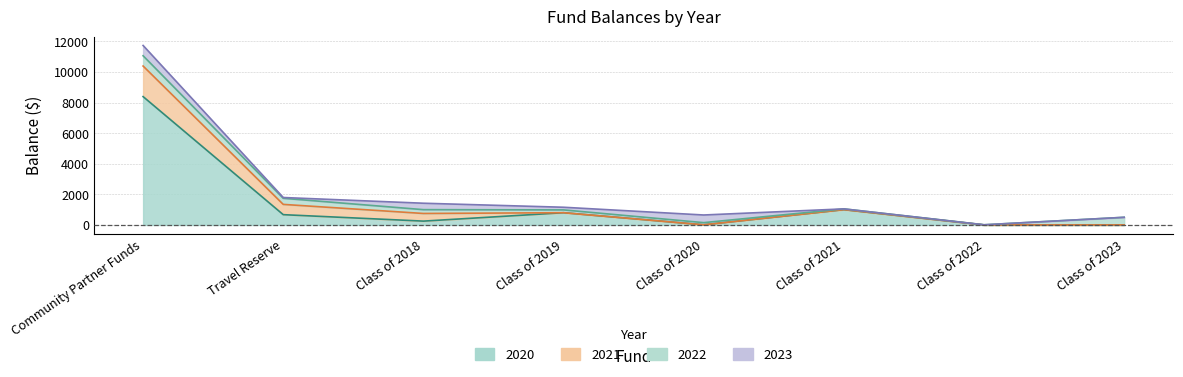

Reading left to right, extract all data points from this chart.

2020: 8394.0	672.0	250.0	800.0	10.0	1000.0	0.0	0.0
2021: 2000.0	672.0	500.0	0.0	0.0	0.0	0.0	0.0
2022: 672.0	400.0	250.0	183.7	140.5	50.0	10.0	500.0
2023: 672.0	50.0	420.0	173.2	500.0	0.0	0.0	0.0